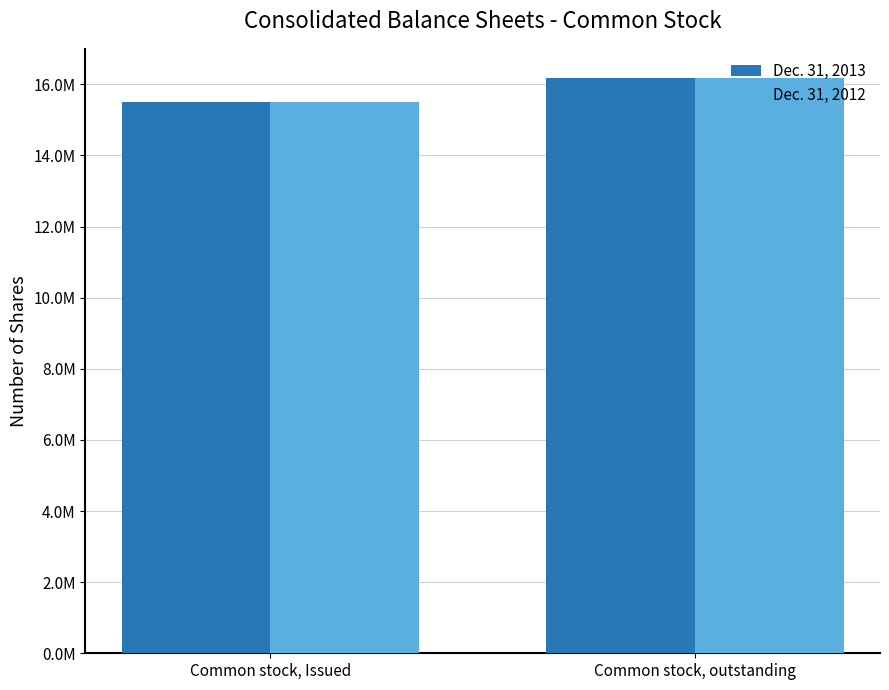

Are the bars grouped side by side (vs. stacked)?

Yes